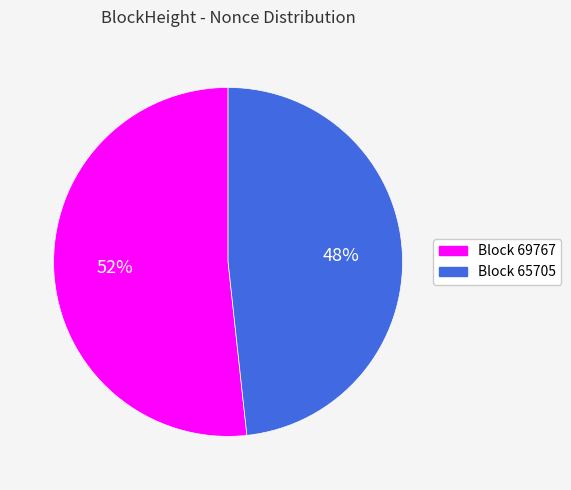

Is there any slice that represents more than half of the pie?

Yes